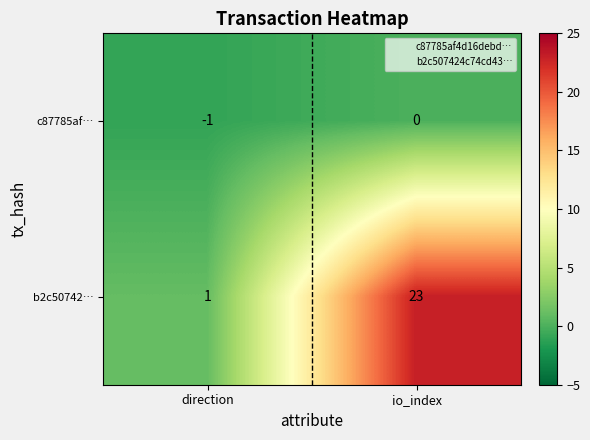

Reading left to right, what are all the values shown in this chart?

c87785af…: direction=-1	io_index=0
b2c50742…: direction=1	io_index=23